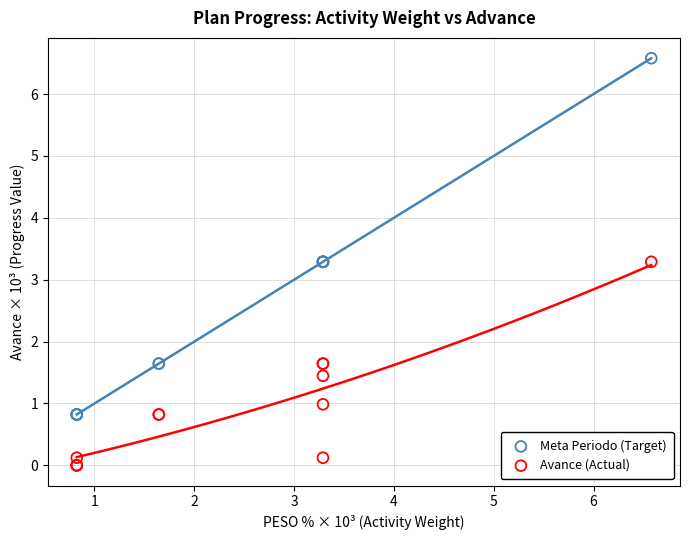

Which series contains the highest Y value?

Meta Periodo (Target)